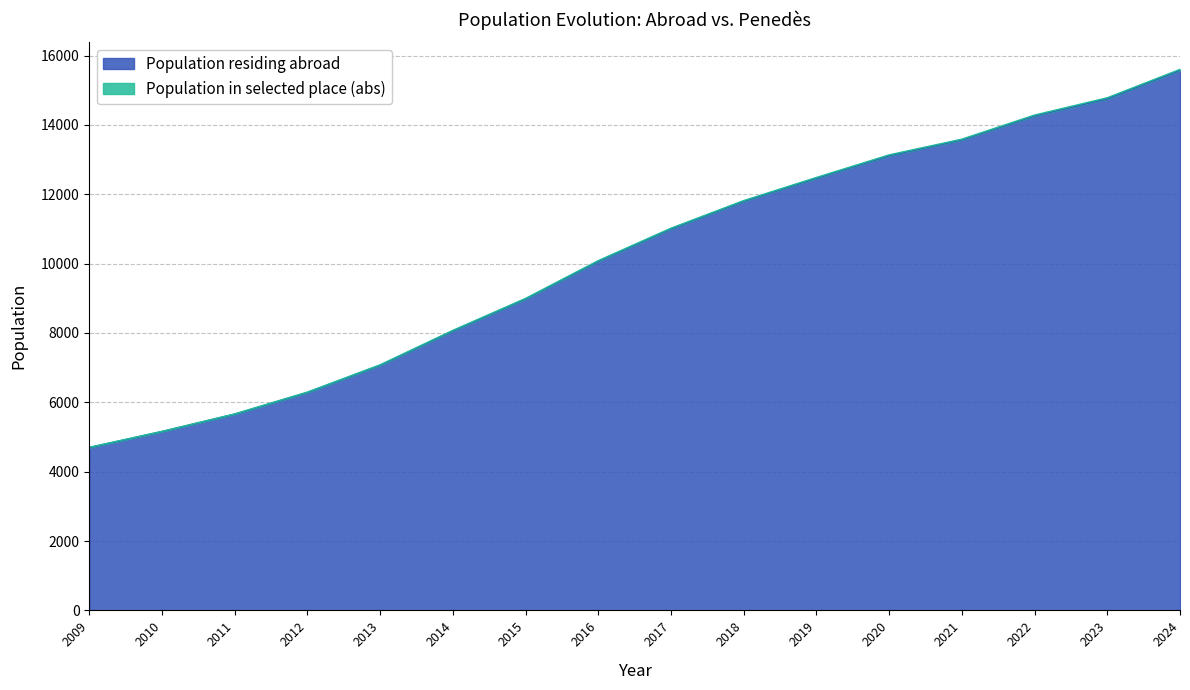

Reading left to right, extract all data points from this chart.

2009=4695	2010=5159	2011=5660	2012=6286	2013=7071	2014=8060	2015=8983	2016=10068	2017=11003	2018=11798	2019=12466	2020=13113	2021=13572	2022=14261	2023=14754	2024=15576